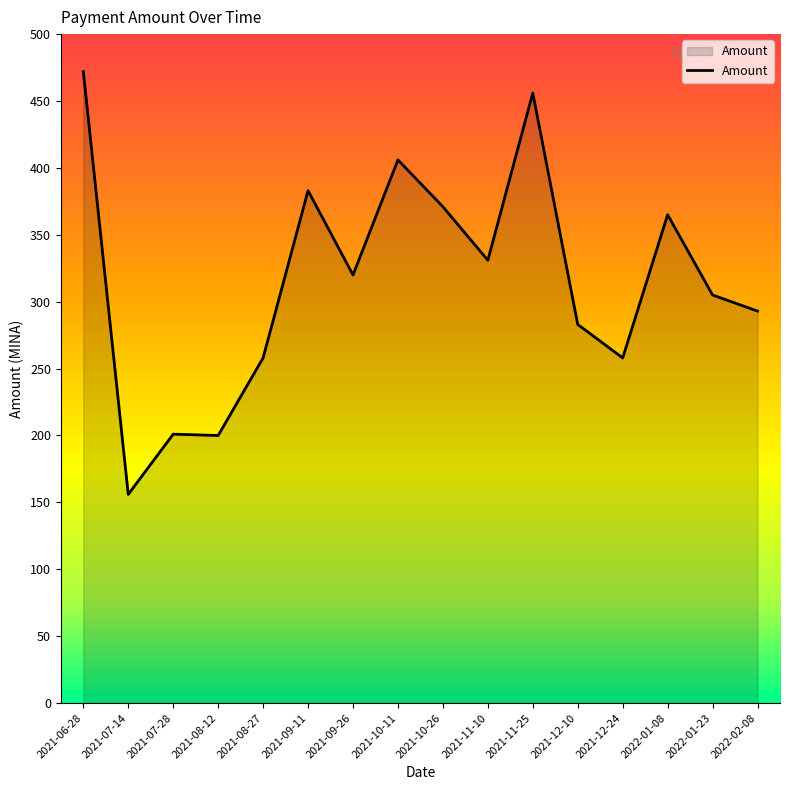

At which label does the data first exceed 319?

2021-06-28